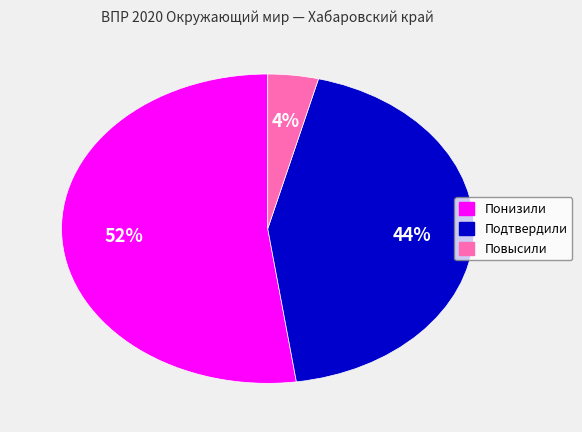

Does Понизили represent more than half of the total?

Yes